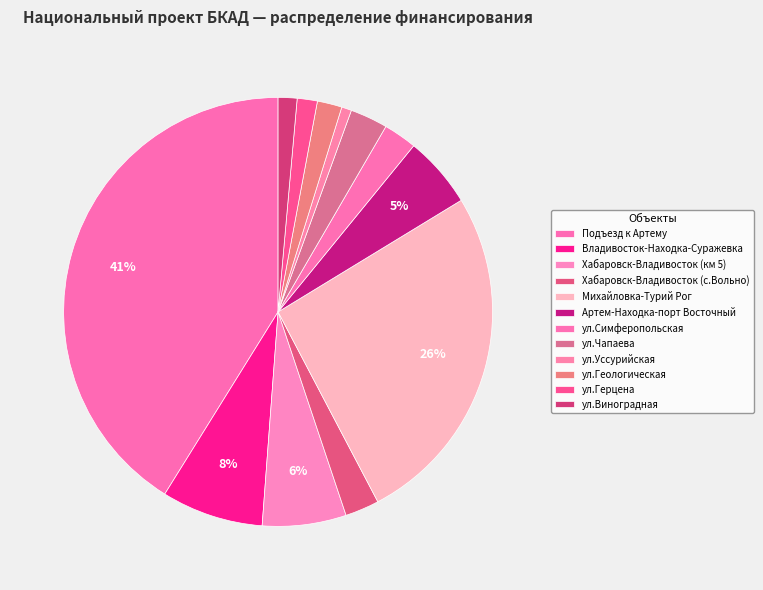

Does ул.Уссурийская account for over 50% of the chart?

No